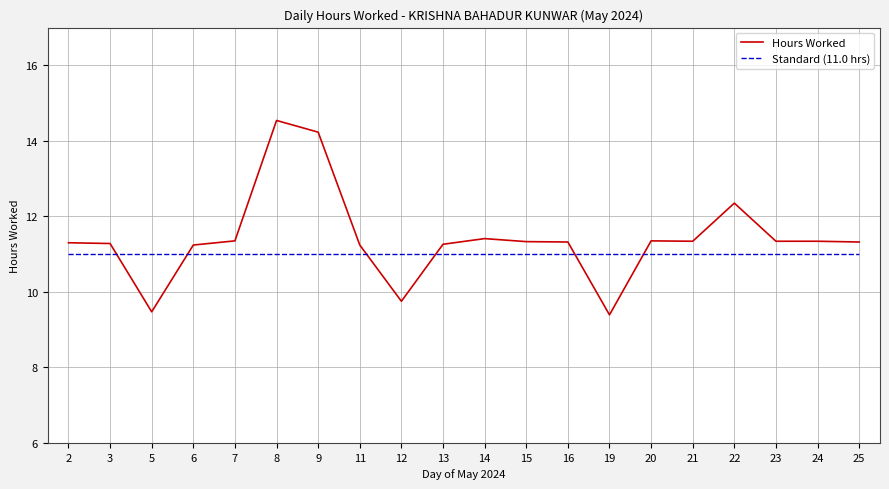

True or false: Standard (11.0 hrs) has a value of 11.0 at 7.

True